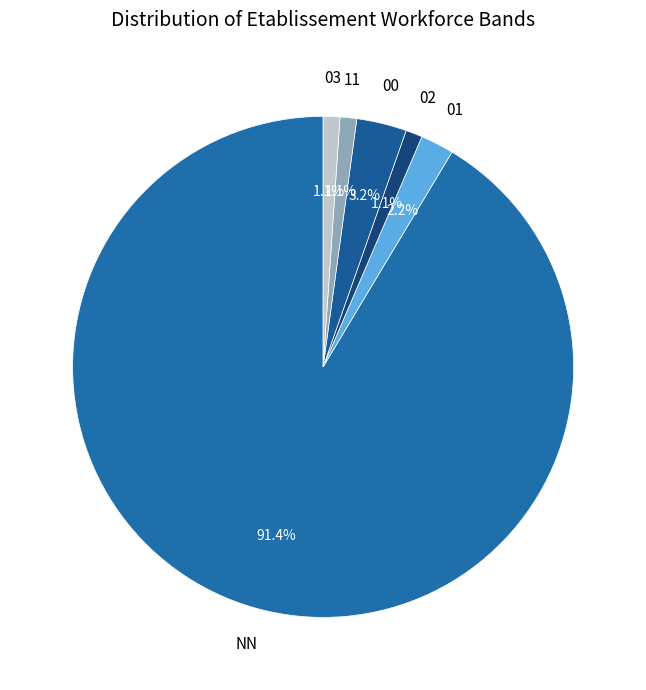

To the nearest percent, what is the difference between the largest and smallest slice percentages?

90%